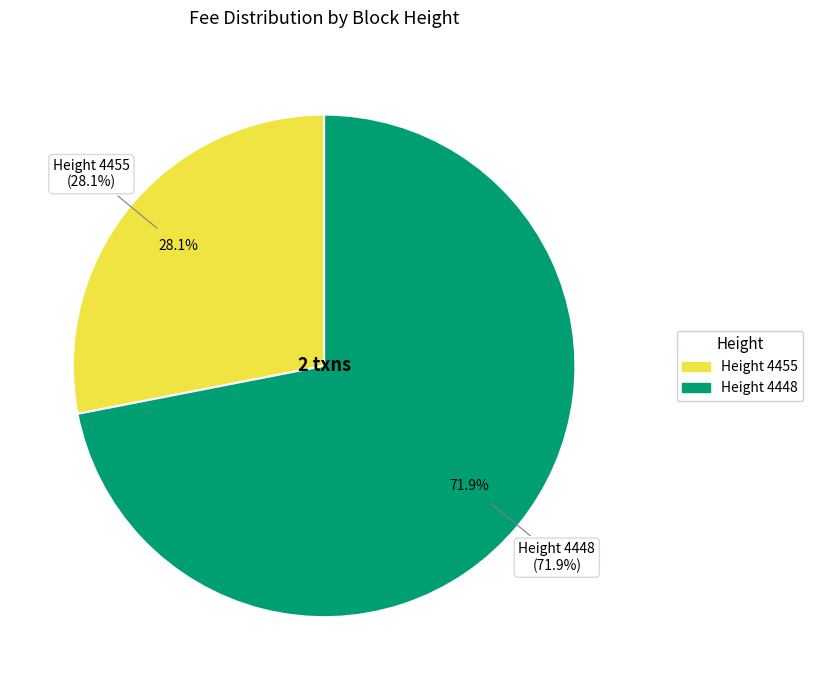

Which slice is the smallest?

4455